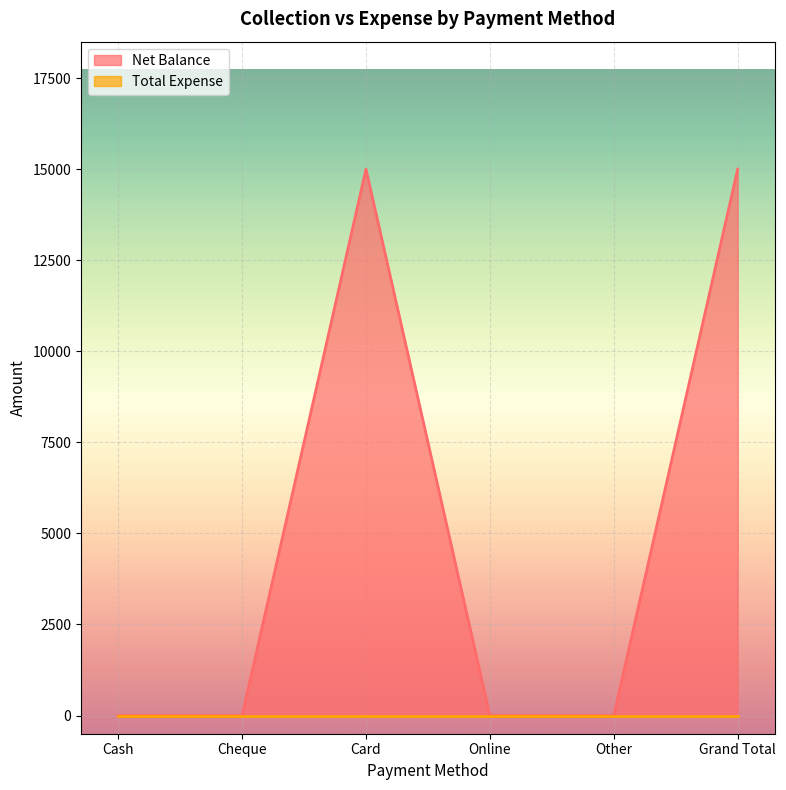

How many points are higher than both their immediate neighbors (excluding endpoints)?

1